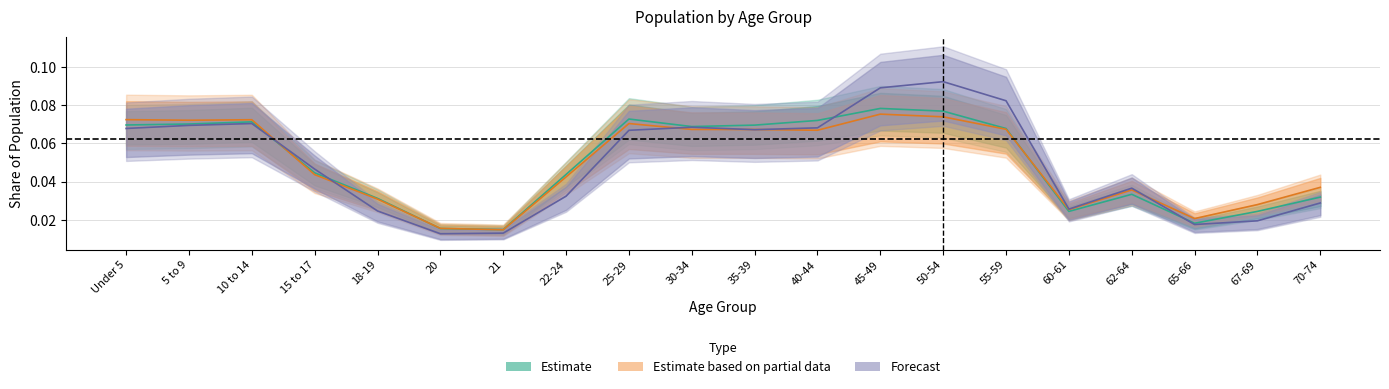

At which category is the sum across all series the highest?

50-54